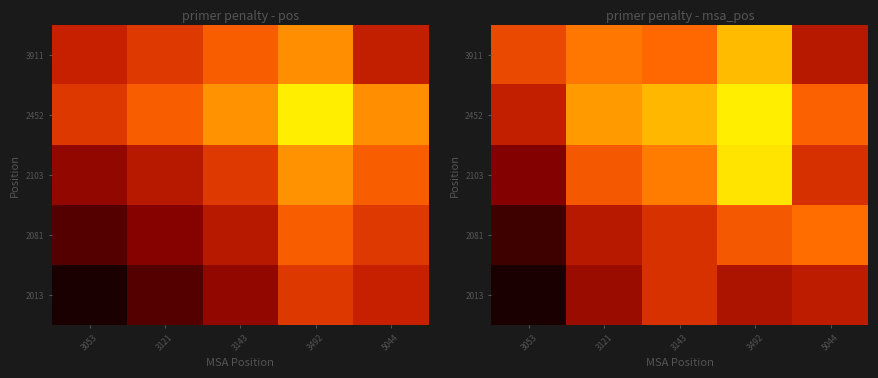

Between 5044 and 3143, which is larger?

3143